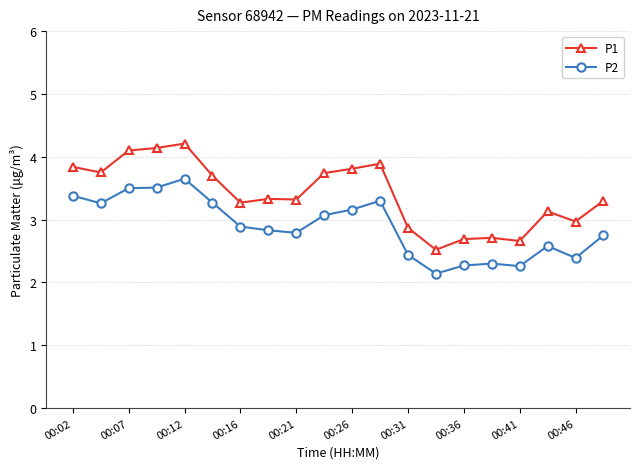

List the series in order of their overall mean, lowest first.

P2, P1